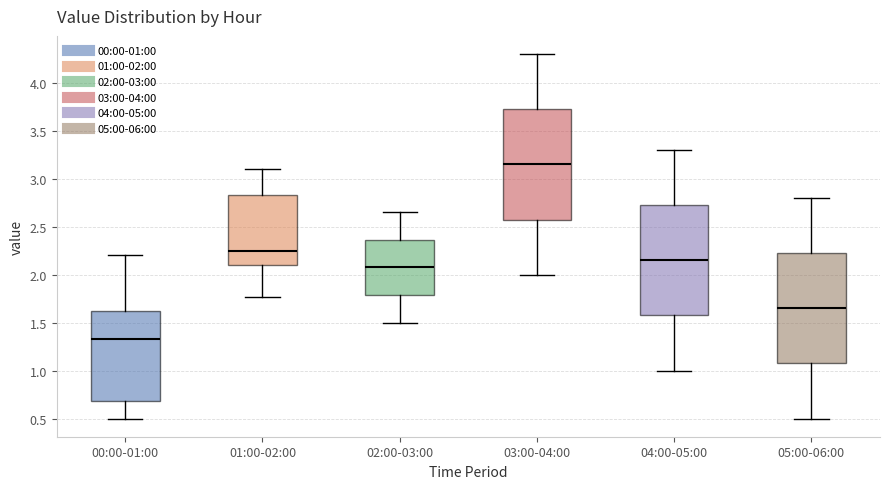

Where does the upper whisker of the box for 05:00-06:00 end on the y-axis? The values are not printed on the chart, so give them approximately, as read against the axis.

2.80